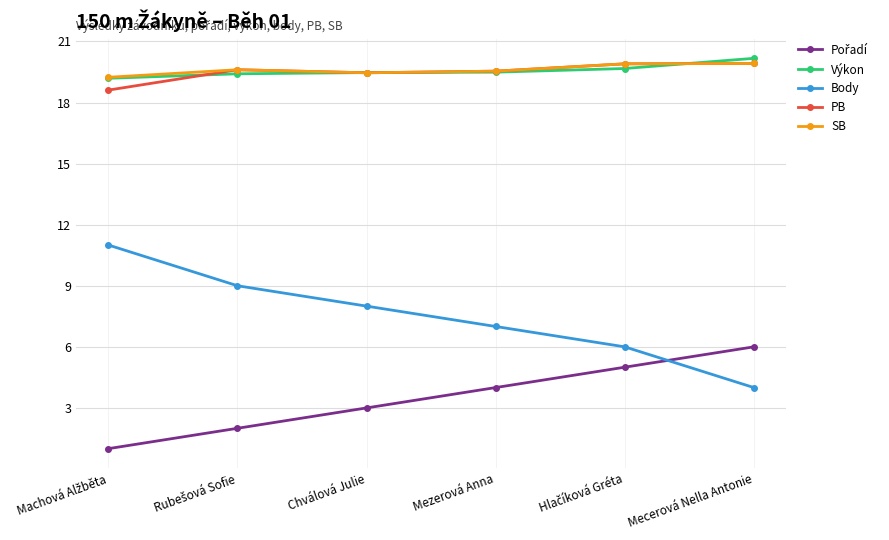

The value of PB at Mezerová Anna is 19.5. True or false?

True